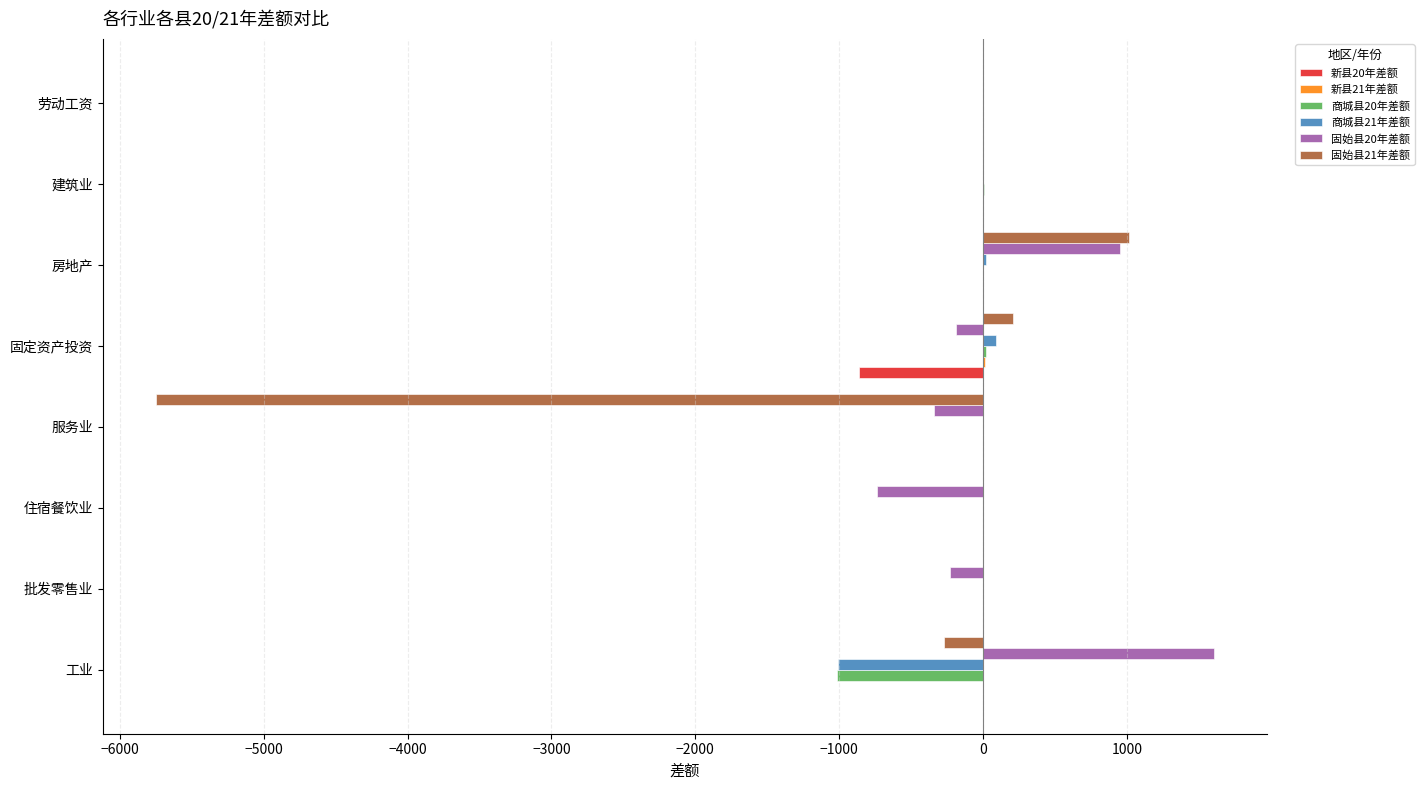

At which category is the sum across all series the highest?

房地产